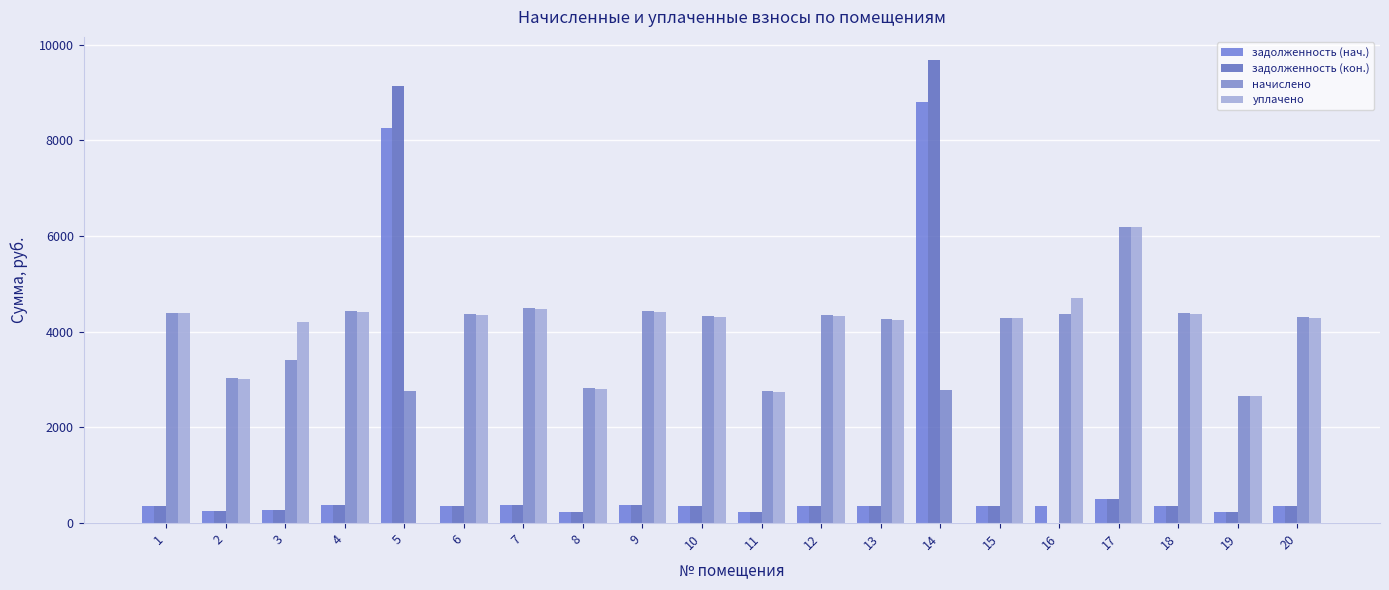

Reading right to left, what are all the values shown in this chart?

задолженность (нач.): 20=359.3	19=221.8	18=365.8	17=497.6	16=363.6	15=357.8	14=8799.4	13=355.7	12=362.9	11=229.7	10=360.7	9=369.4	8=234.7	7=375.1	6=363.6	5=8268.2	4=370.0	3=268.0	2=252.7	1=366.5
задолженность (кон.): 20=359.3	19=221.8	18=365.8	17=494.1	16=0.0	15=357.8	14=9681.8	13=355.7	12=362.9	11=229.7	10=360.7	9=369.4	8=234.7	7=375.1	6=363.6	5=9137.4	4=370.5	3=283.8	2=252.7	1=366.5
начислено: 20=4311.4	19=2661.1	18=4389.1	17=6186.2	16=4363.2	15=4294.1	14=2773.4	13=4268.2	12=4354.6	11=2756.2	10=4328.6	9=4432.3	8=2816.6	7=4501.4	6=4363.2	5=2764.8	4=4432.3	3=3404.2	2=3032.6	1=4397.8
уплачено: 20=4296.4	19=2651.9	18=4373.9	17=6200.0	16=4711.8	15=4279.2	14=0.0	13=4253.3	12=4339.4	11=2746.6	10=4313.6	9=4416.9	8=2806.9	7=4485.8	6=4348.1	5=0.0	4=4416.9	3=4205.6	2=3022.1	1=4382.5